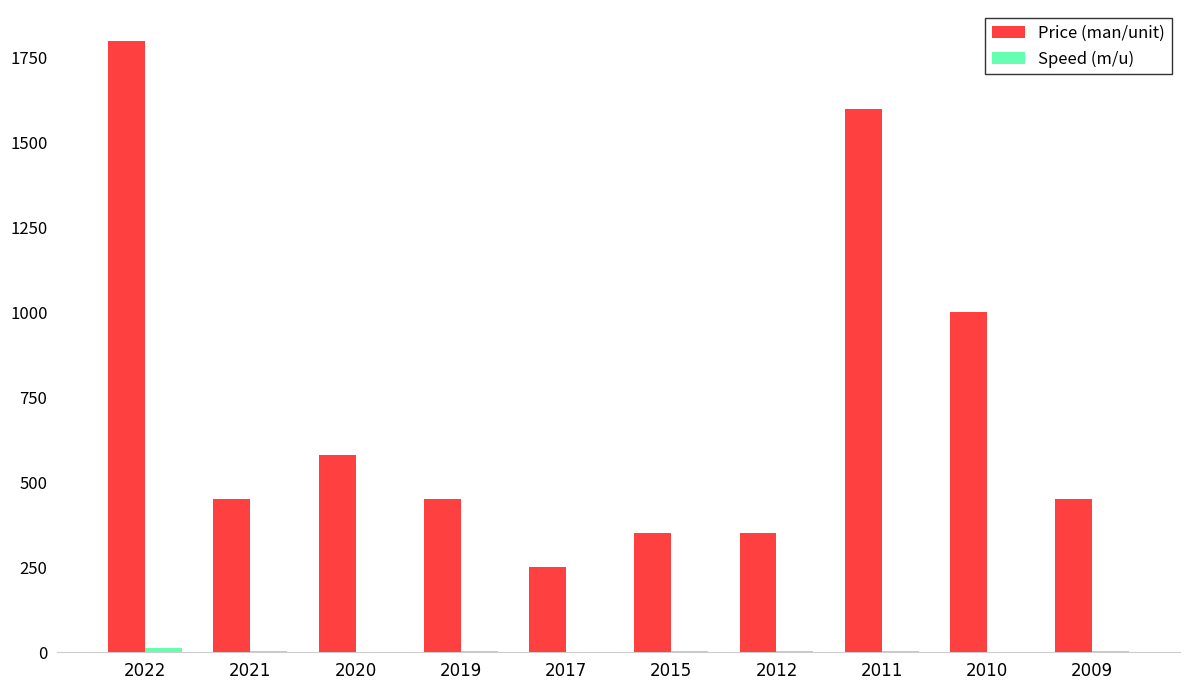

At which category is the sum across all series the highest?

2022